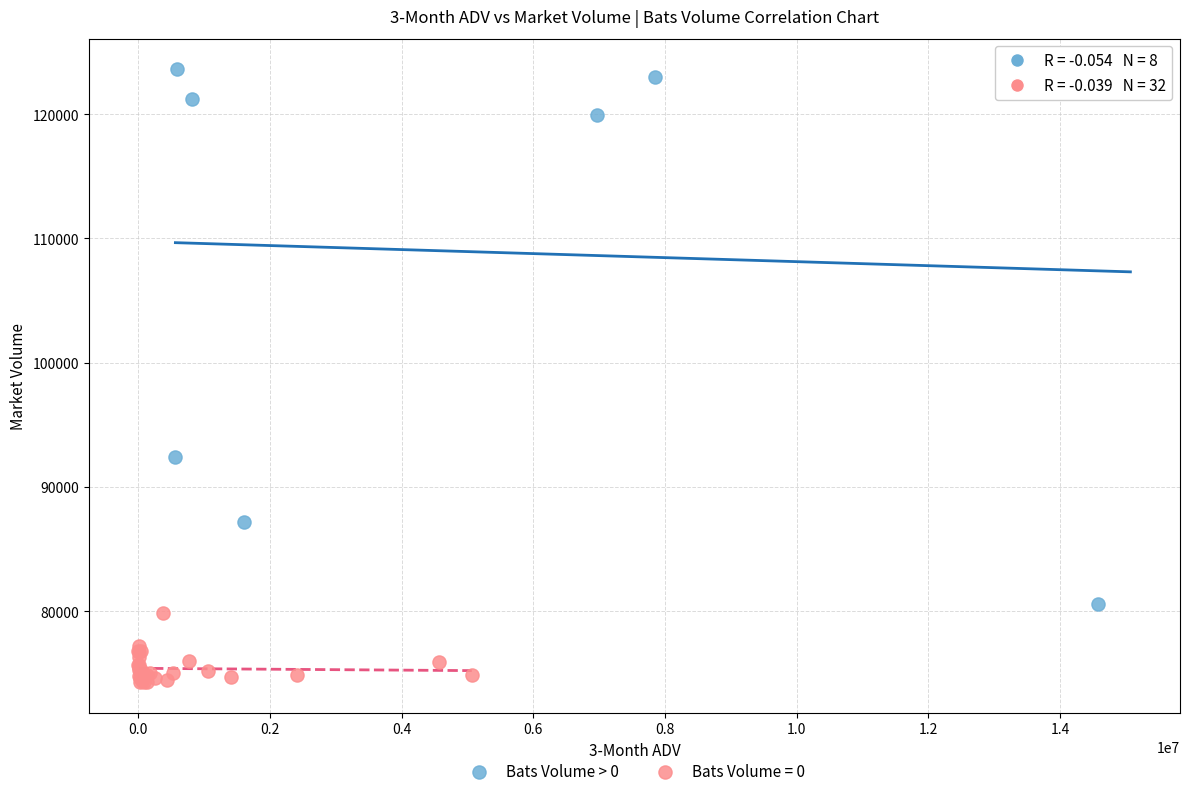

Which series reaches the minimum Y coordinate?

Bats Volume = 0